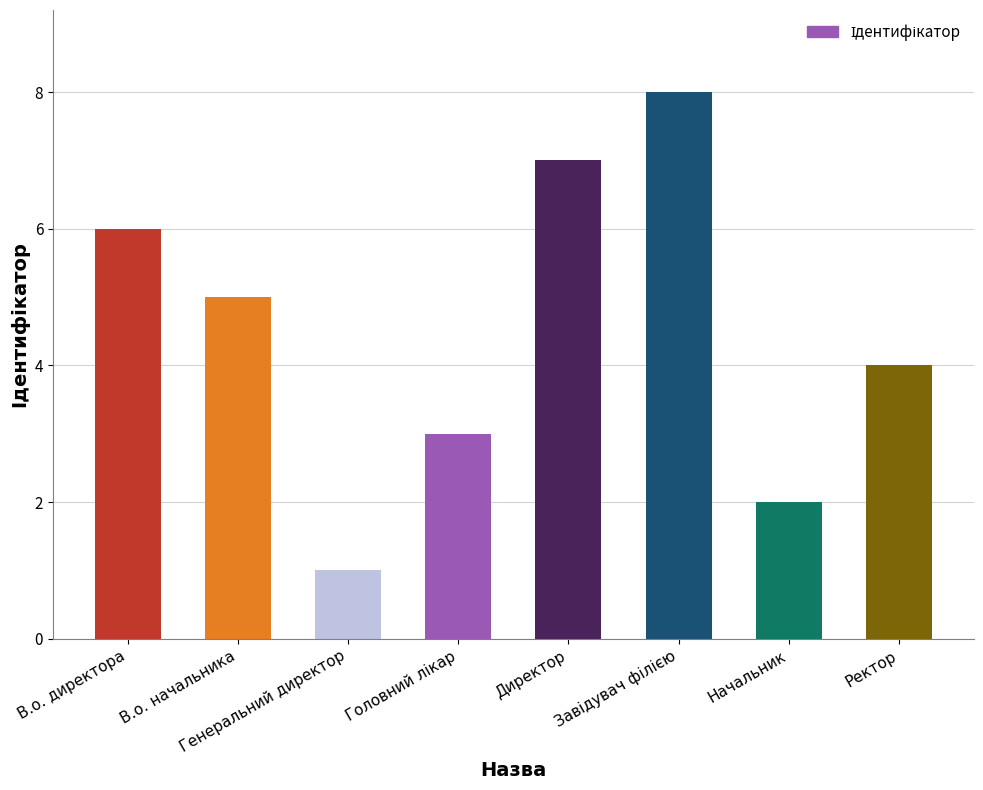

What is the difference between the maximum and minimum values?

7